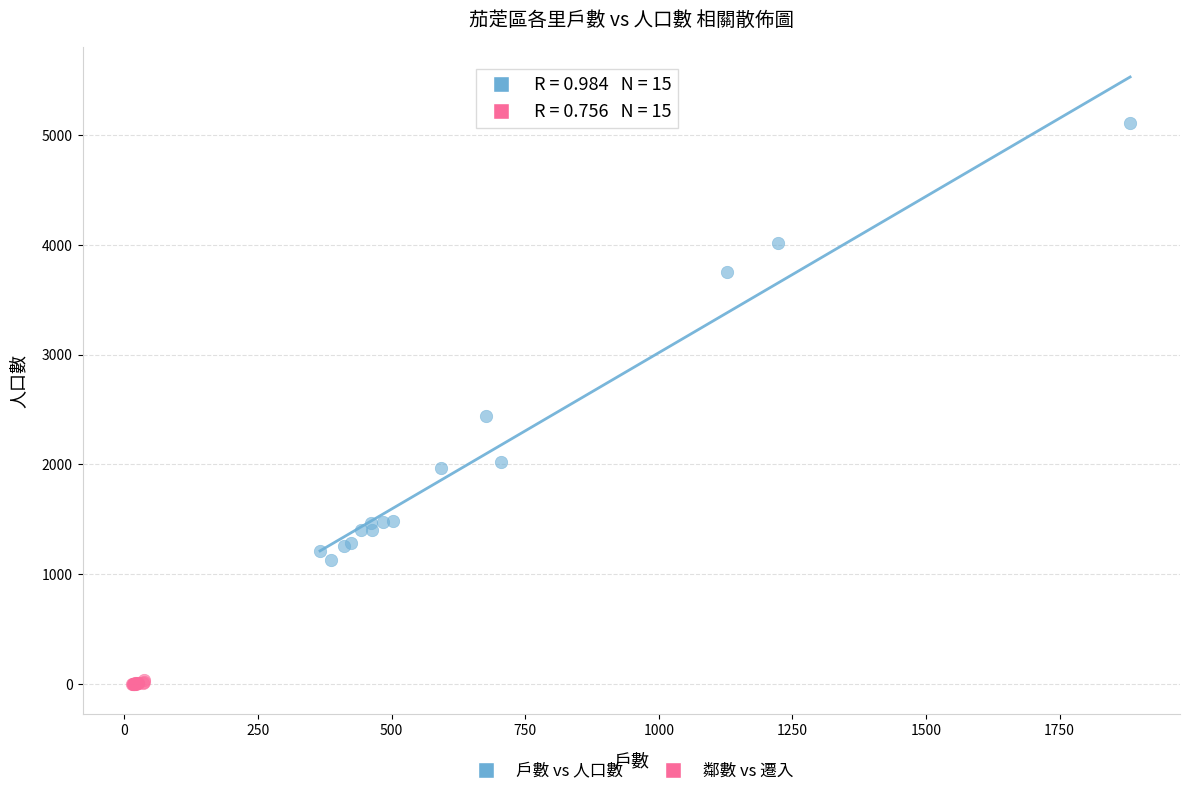

Which series has the widest spread of Y values?

戶數 vs 人口數